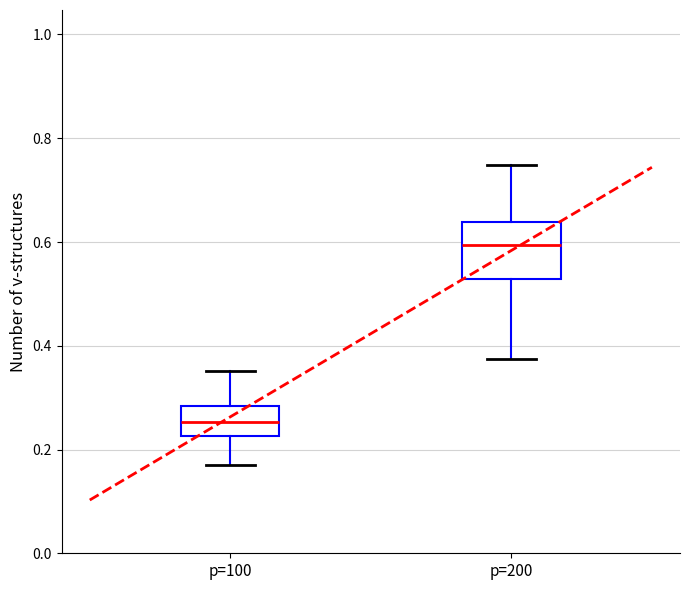

Which box's median line is the highest?

p=200